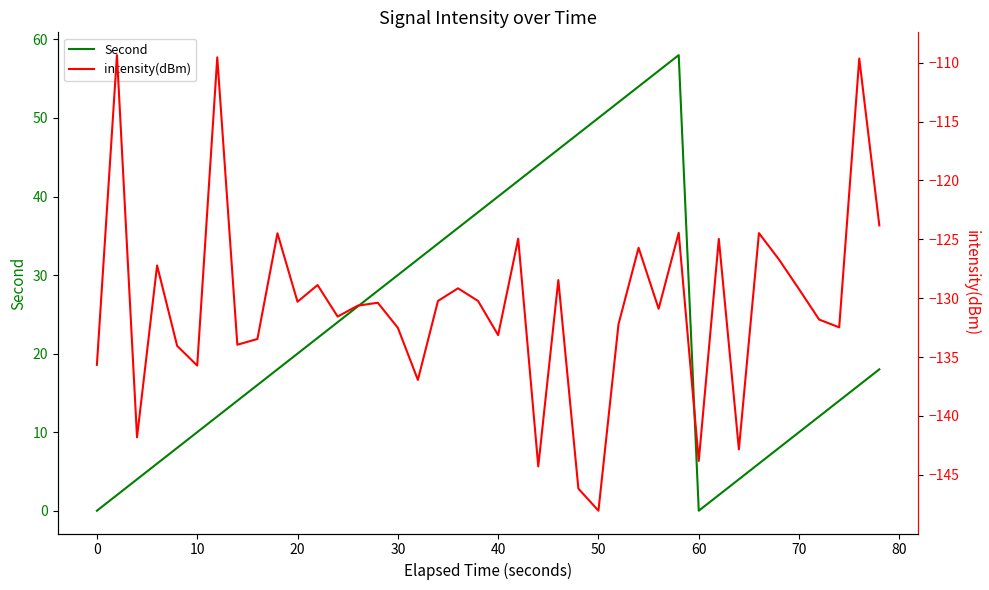

Rank the series by their maximum value, from lowest to highest.

intensity(dBm), Second